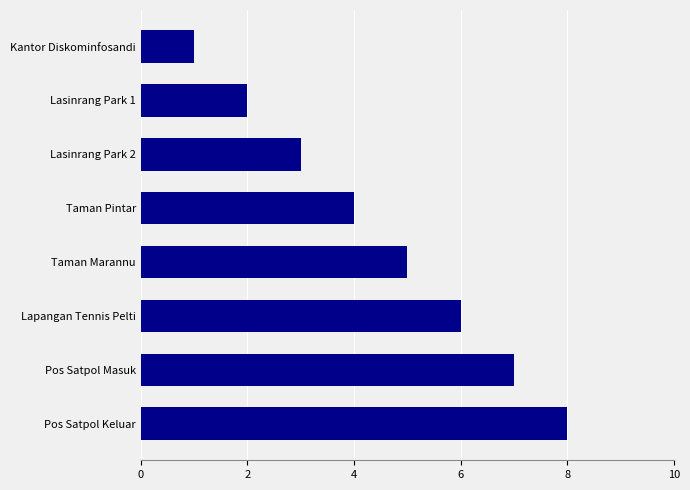

At which label is the value closest to 4?

Taman Pintar